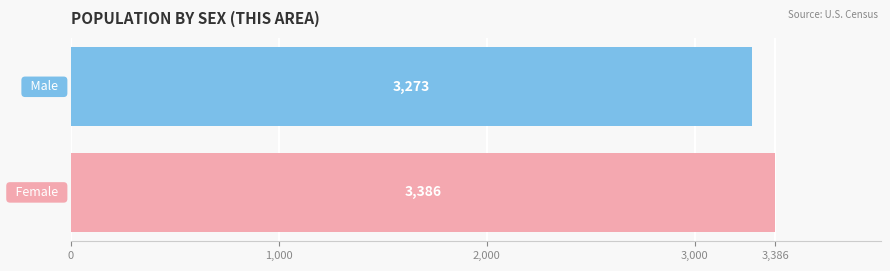

Reading bottom to top, what are all the values shown in this chart?

3386	3273